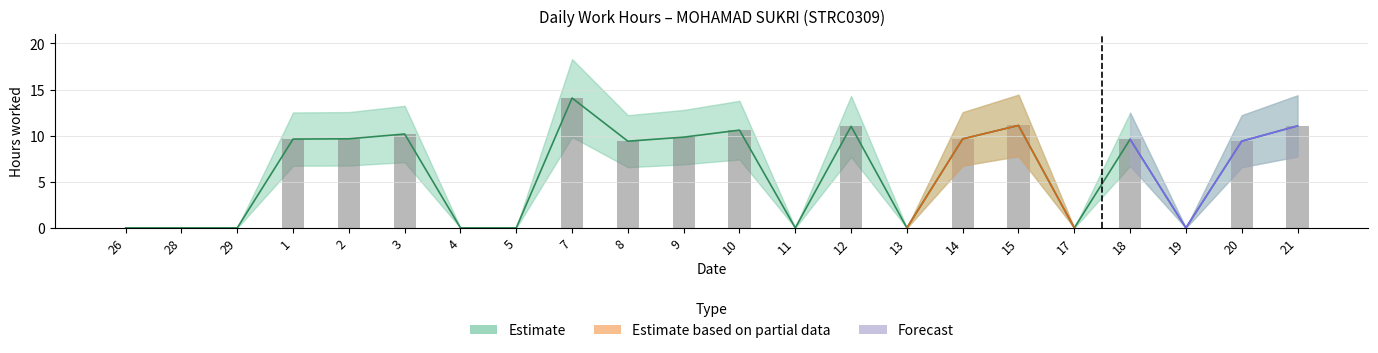

What are all the series names shown in the legend?

Estimate, Estimate based on partial data, Forecast